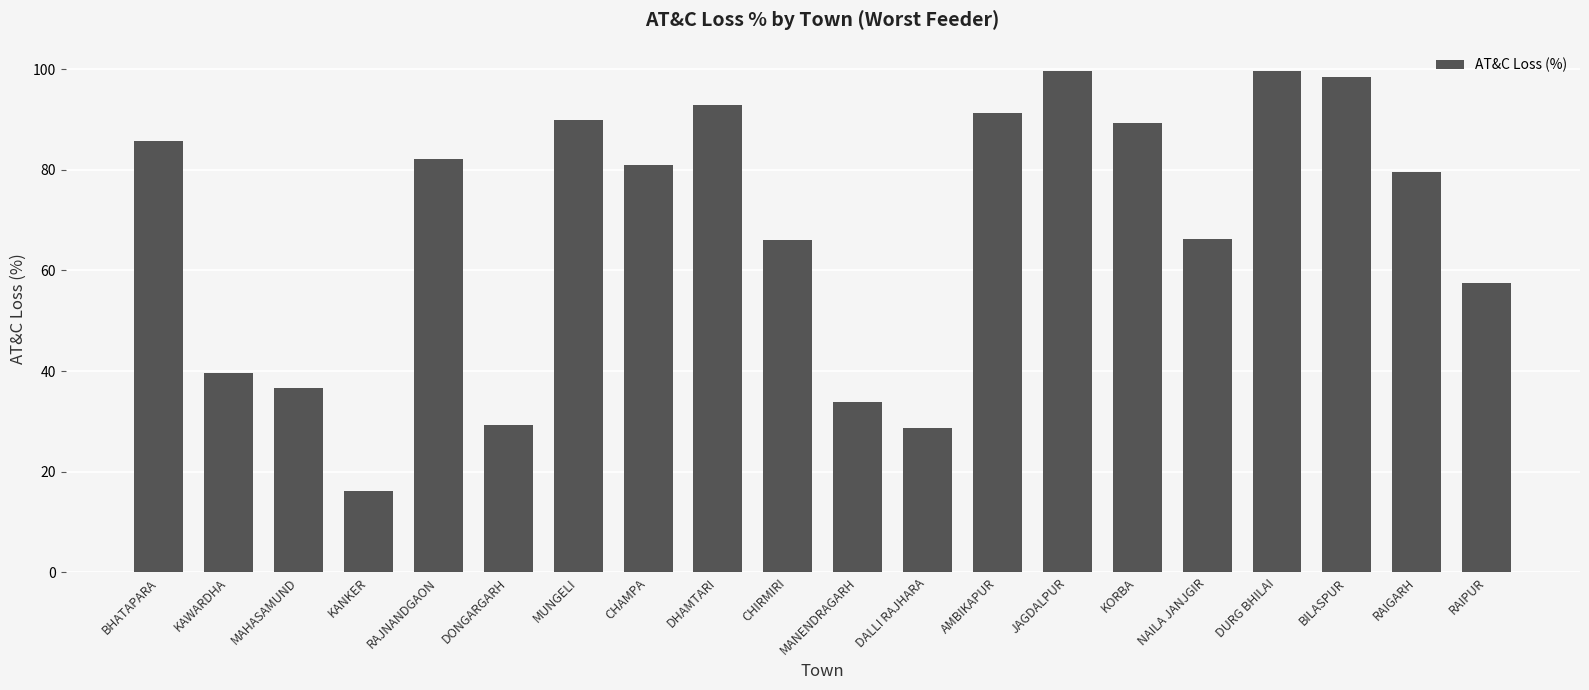

What is the sum of all values?

1363.4